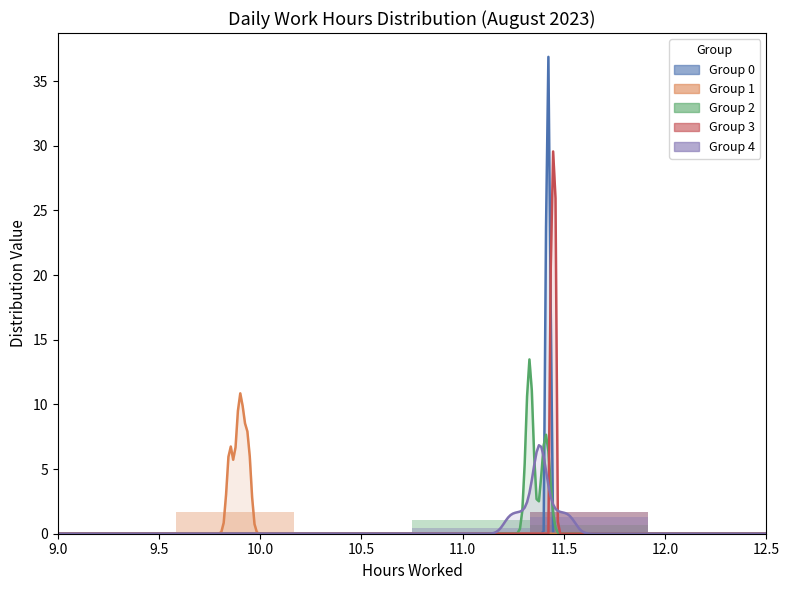

Reading right to left, what are all the values shown in this chart?

Group 0: 11.5=0.0	11.0=1.7	10.5=0.0	10.0=0.0	9.5=0.0	9.0=0.0
Group 1: 11.5=0.0	11.0=0.0	10.5=0.0	10.0=0.0	9.5=1.7	9.0=0.0
Group 2: 11.5=0.0	11.0=0.7	10.5=1.0	10.0=0.0	9.5=0.0	9.0=0.0
Group 3: 11.5=0.0	11.0=1.7	10.5=0.0	10.0=0.0	9.5=0.0	9.0=0.0
Group 4: 11.5=0.0	11.0=1.3	10.5=0.4	10.0=0.0	9.5=0.0	9.0=0.0